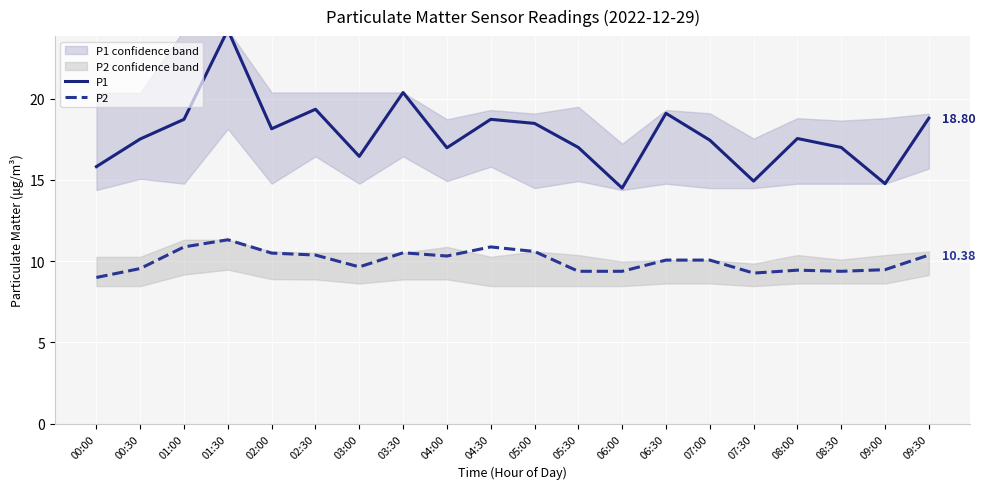

At which category does P1 reach its first local valley?

02:00